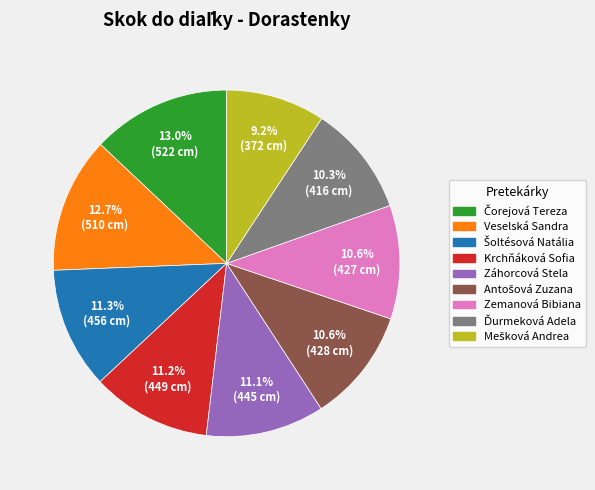

To the nearest percent, what is the average slice percentage?

11%